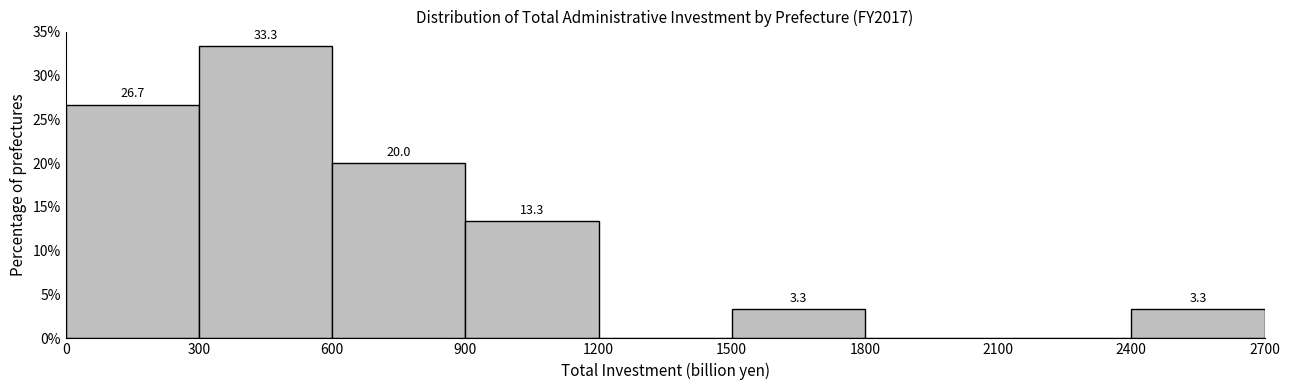

Which range on the x-axis has the tallest bar?

300 to 600